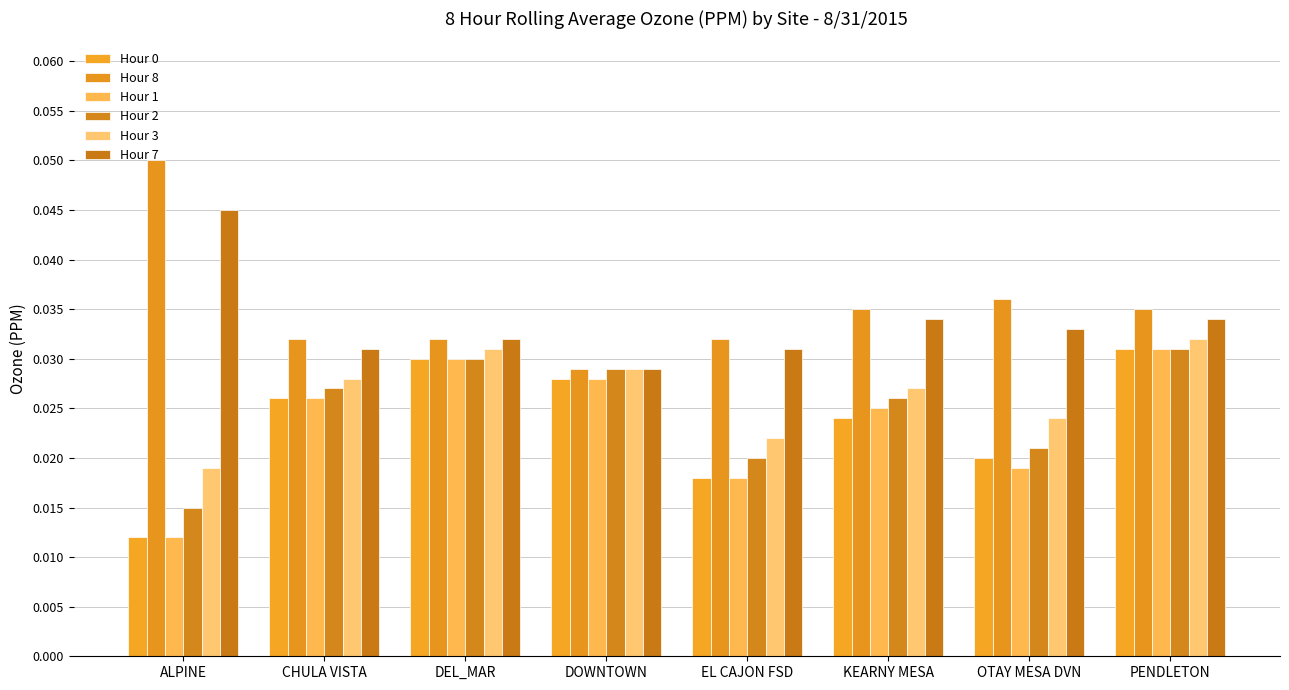

The value of Hour 8 at PENDLETON is 0.0. True or false?

False